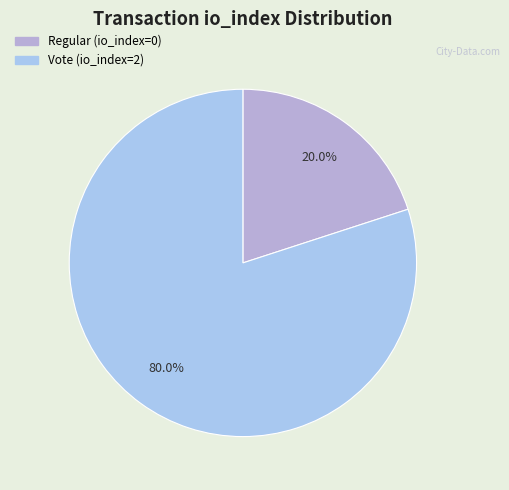

How many slices are in this pie chart?

2